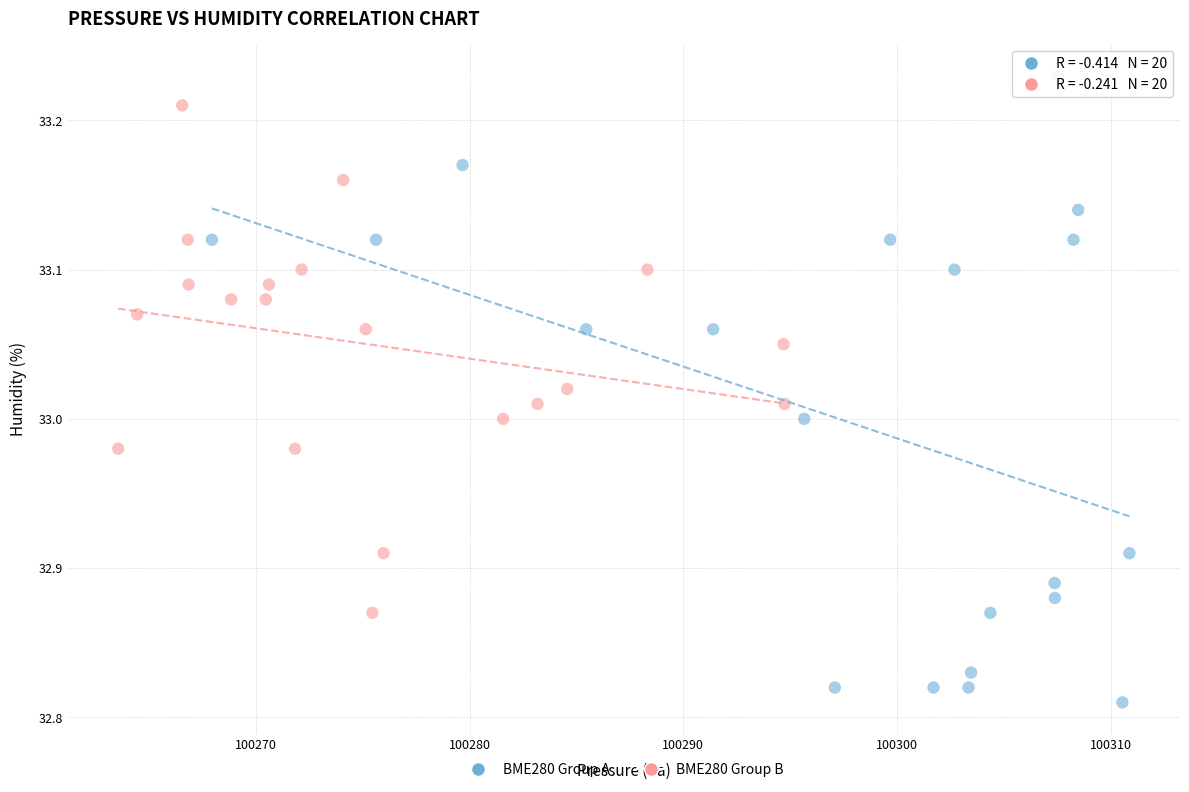

Which series has the largest Y range (max minus min)?

BME280 Group A